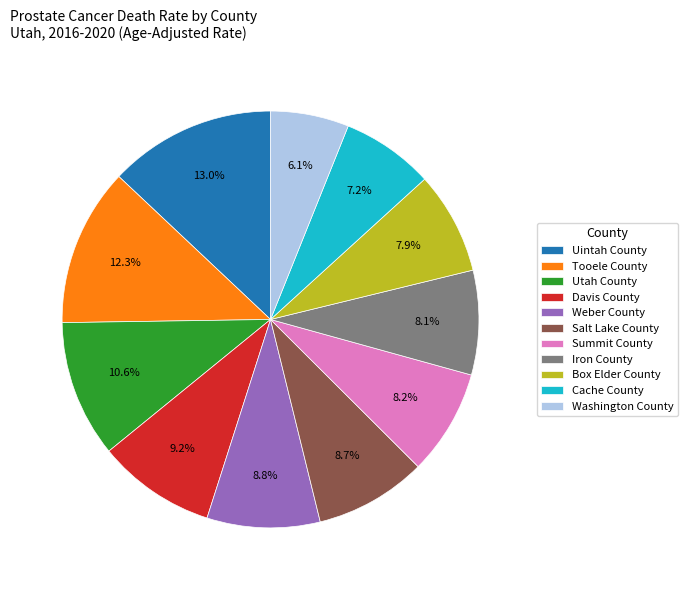

Approximately how many times larger is the value at Tooele County compared to Summit County?

1.5